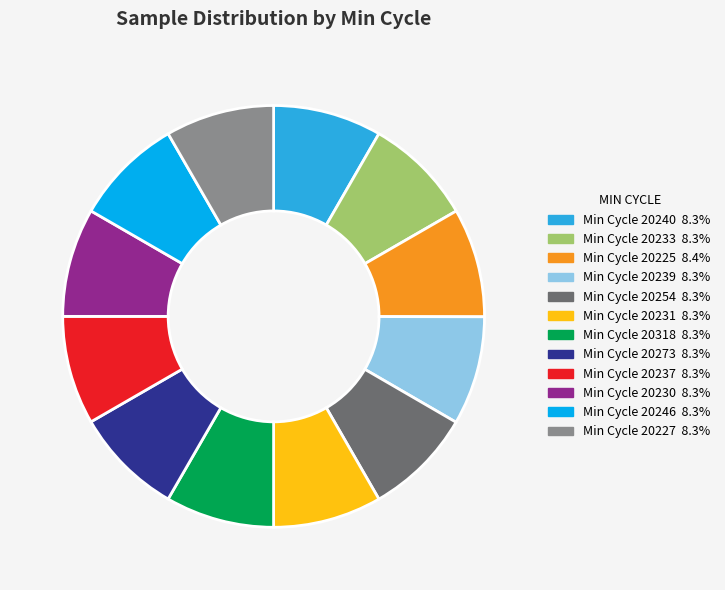

Is there any slice that represents more than half of the pie?

No